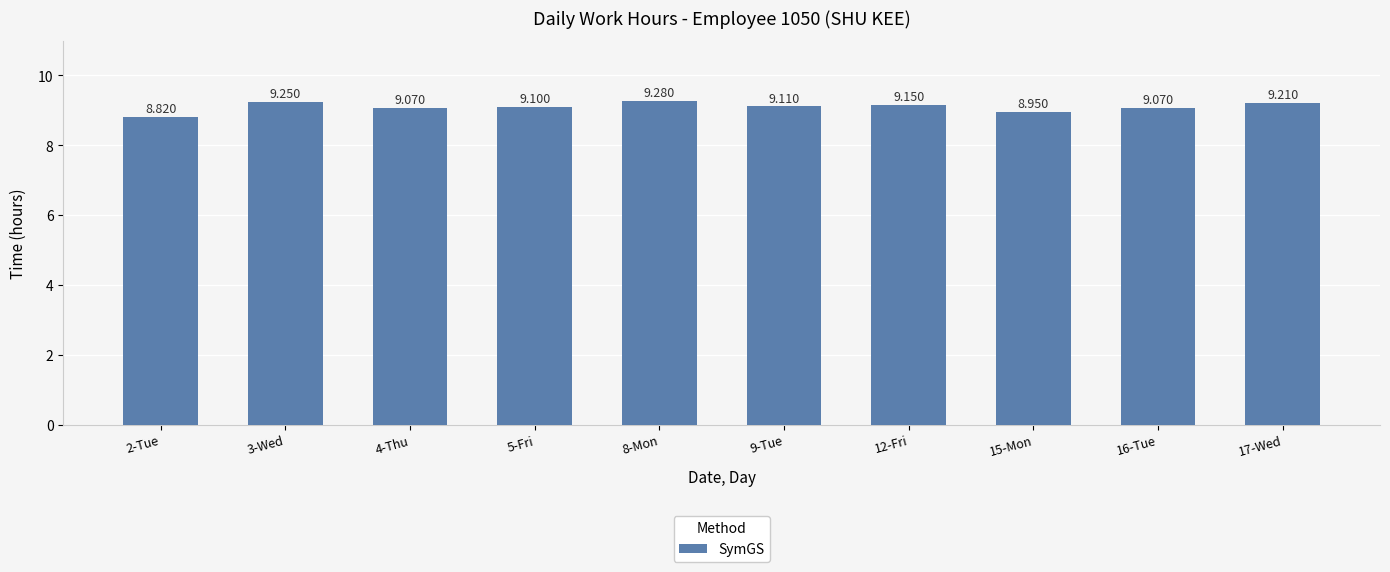

Count the values in the range 9 to 10.

8